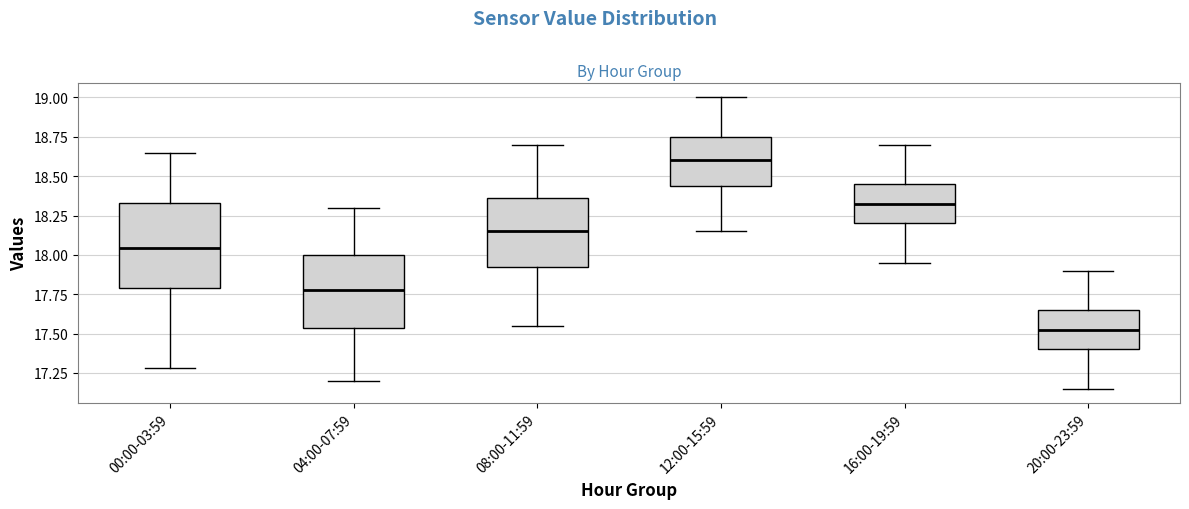

Where does the lower whisker of the box for 20:00-23:59 end on the y-axis? The values are not printed on the chart, so give them approximately, as read against the axis.

17.15